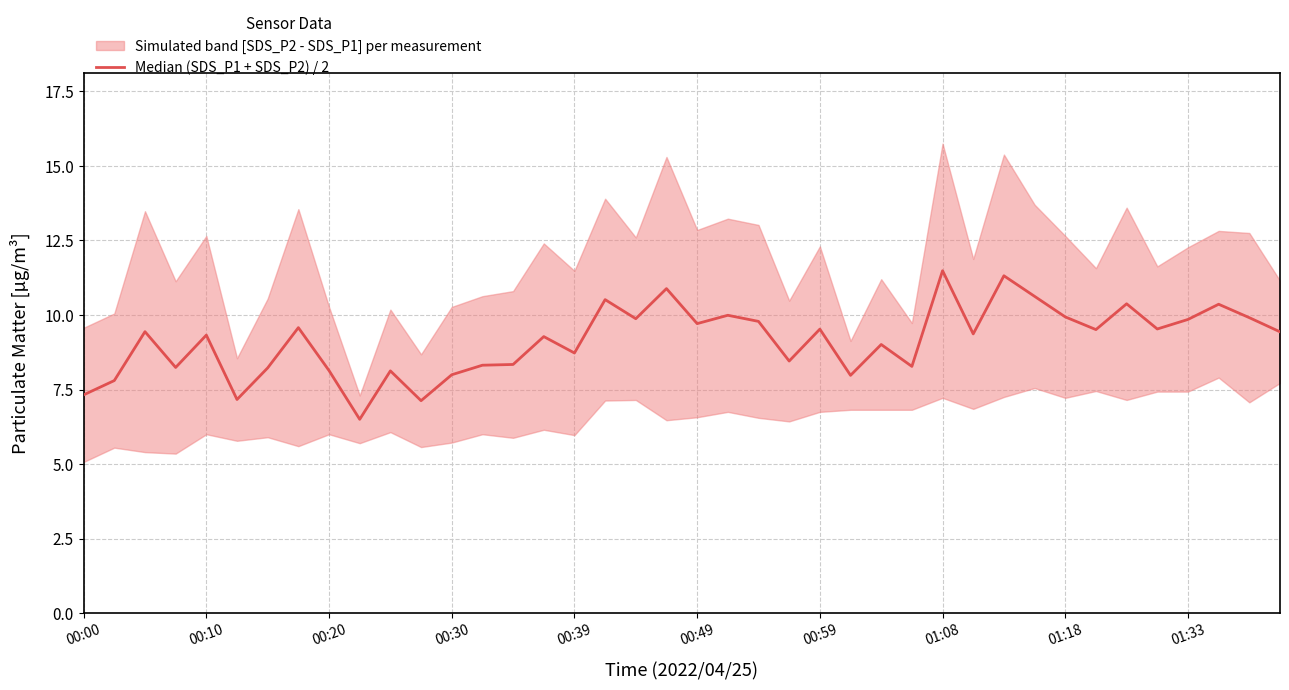

Where is the data nearest to the value 8?

00:30